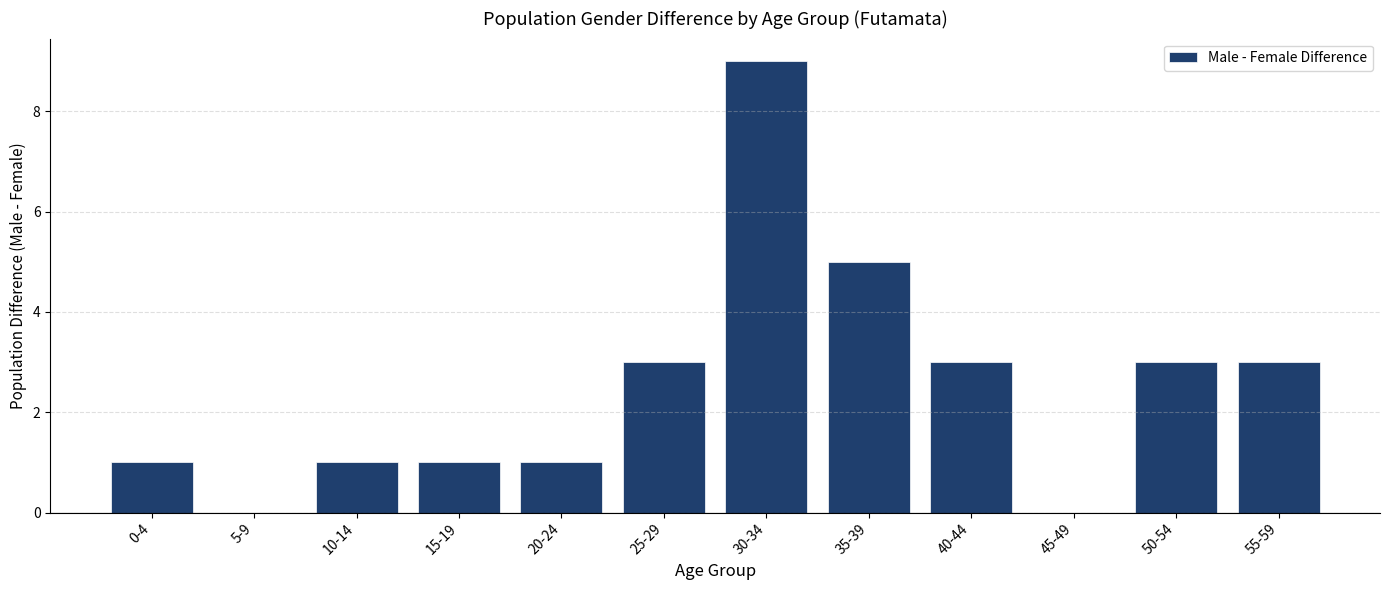

Are the bars horizontal?

No